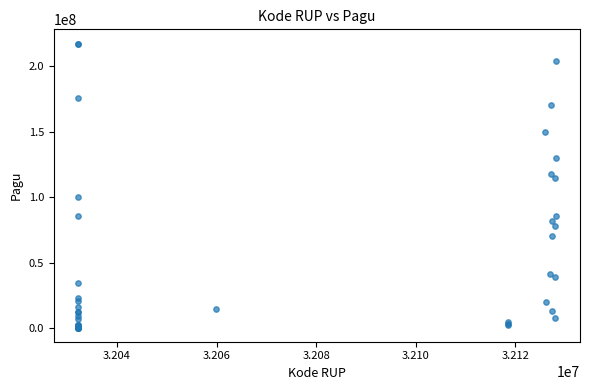

What Y value in the scatter plot is closest to 108830000?

114296000